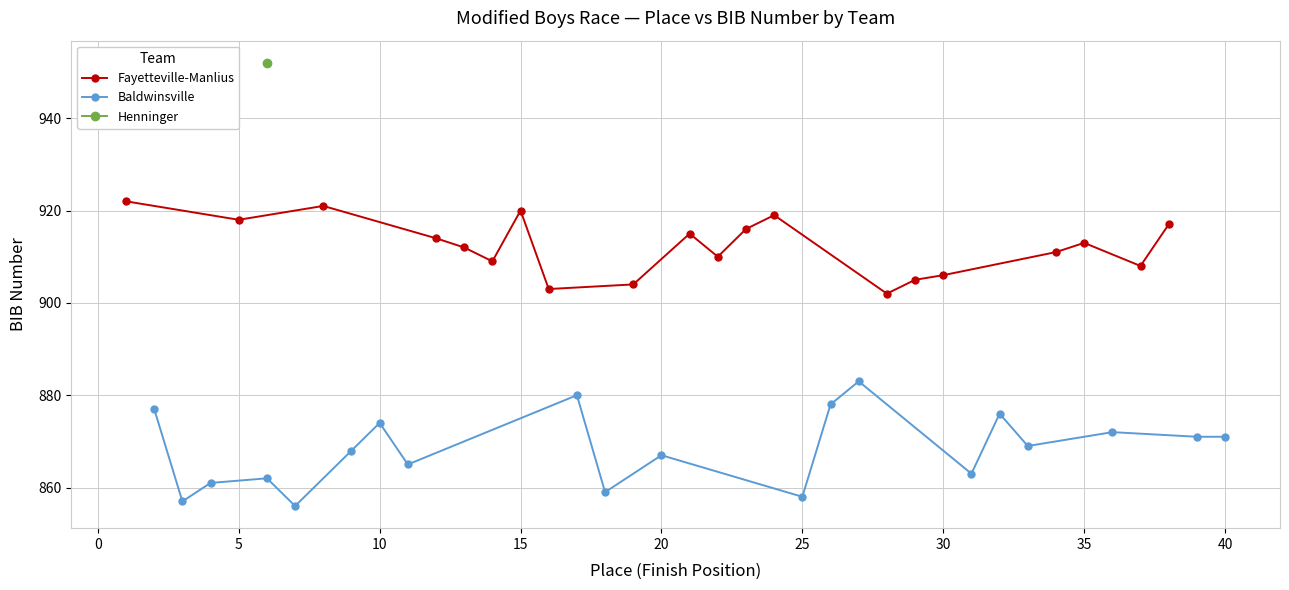

The value of Baldwinsville at 45 is 311. True or false?

False